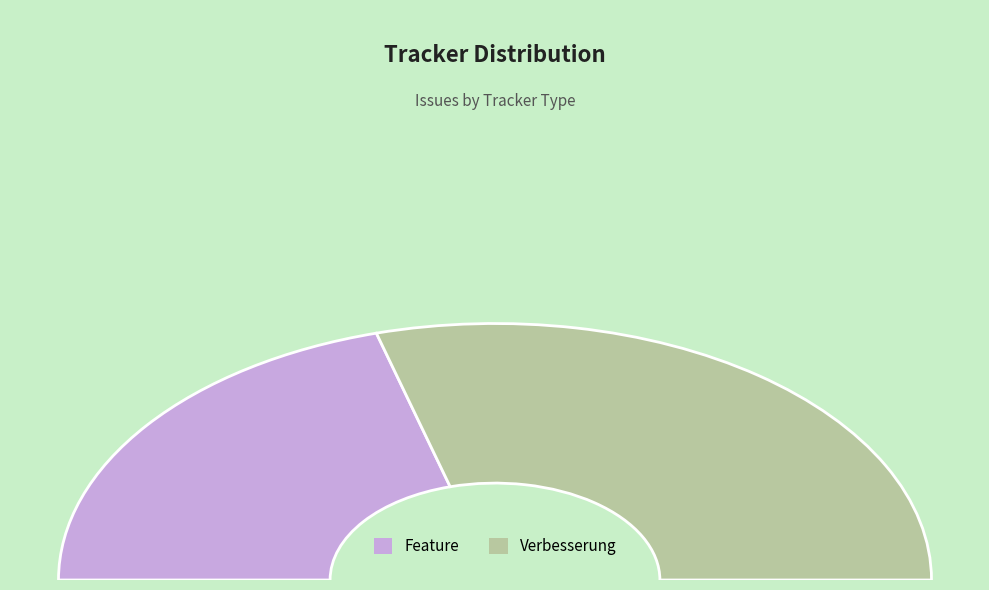

The Verbesserung slice represents 37% of the pie. True or false?

False